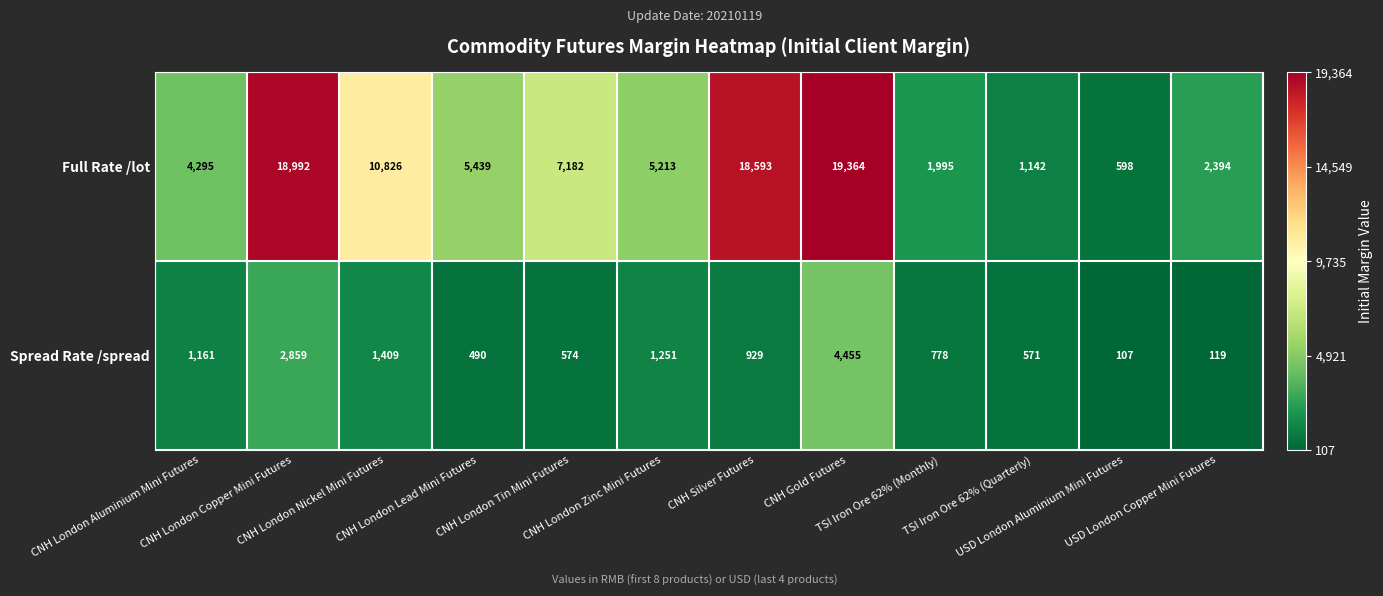

List the series in order of their peak value, highest first.

Full Rate /lot, Spread Rate /spread